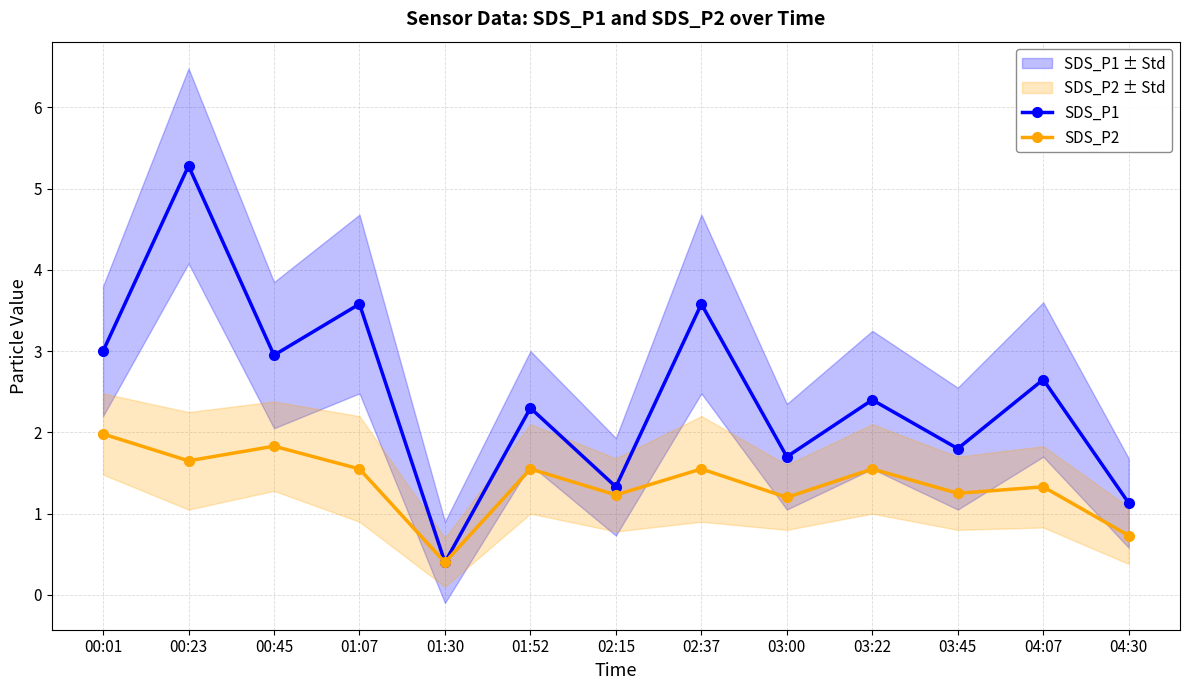

Is it true that SDS_P1 equals 3.6 at 01:07?

True